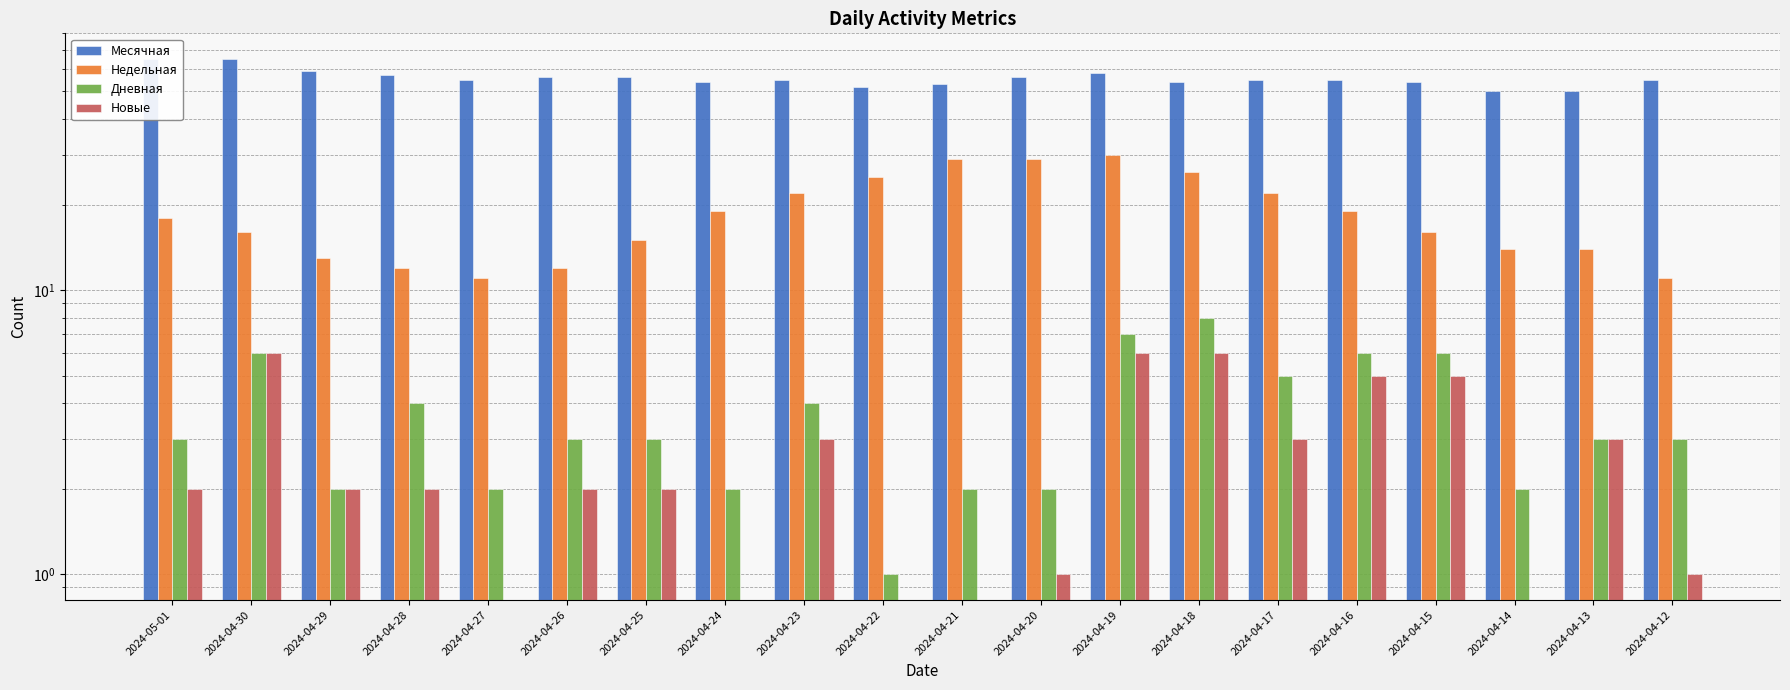

The Недельная series shows 4 at 2024-04-13. True or false?

False